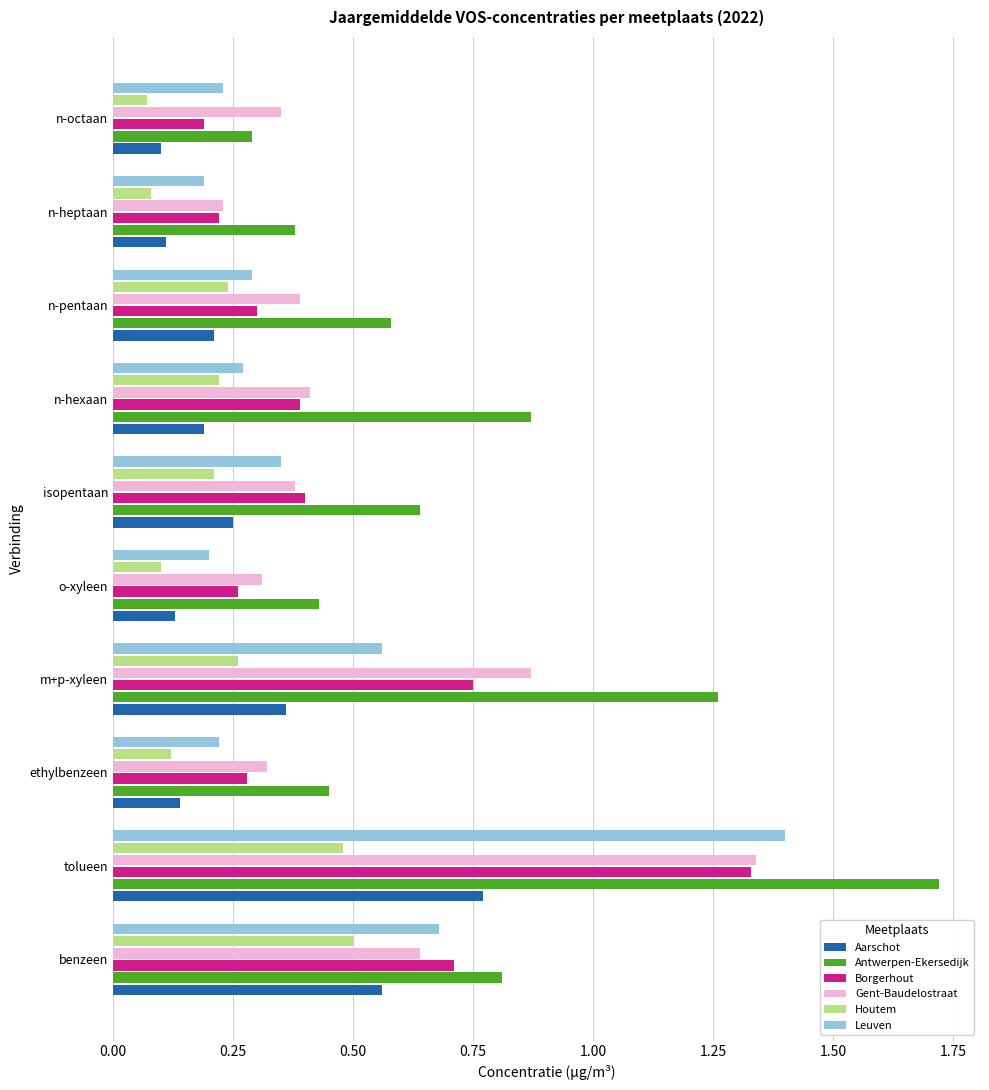

True or false: Gent-Baudelostraat has a value of 0.3 at n-octaan.

True